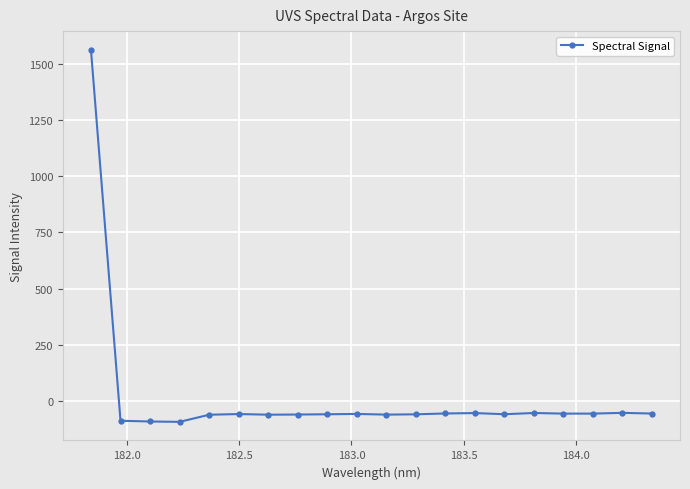

What is the smallest value displayed?

-93.3